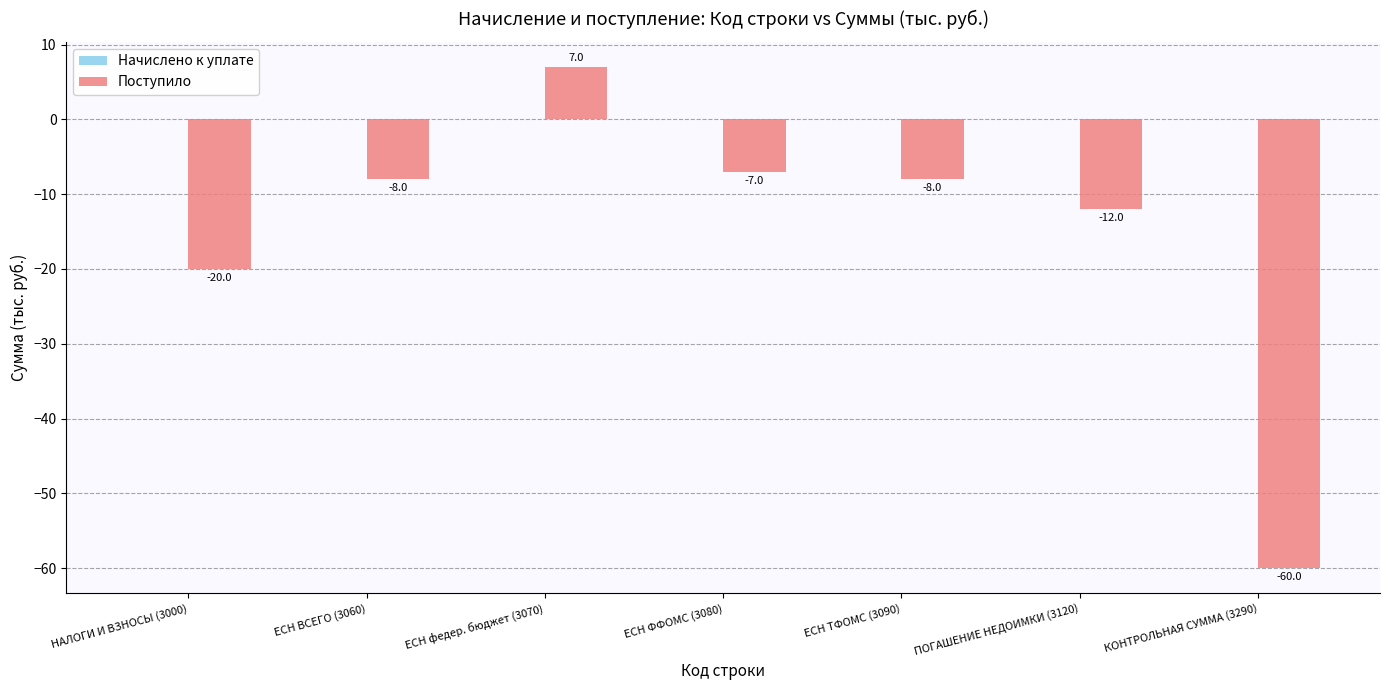

What is the change in value from НАЛОГИ И ВЗНОСЫ (3000) to ЕСН ВСЕГО (3060)?

+12